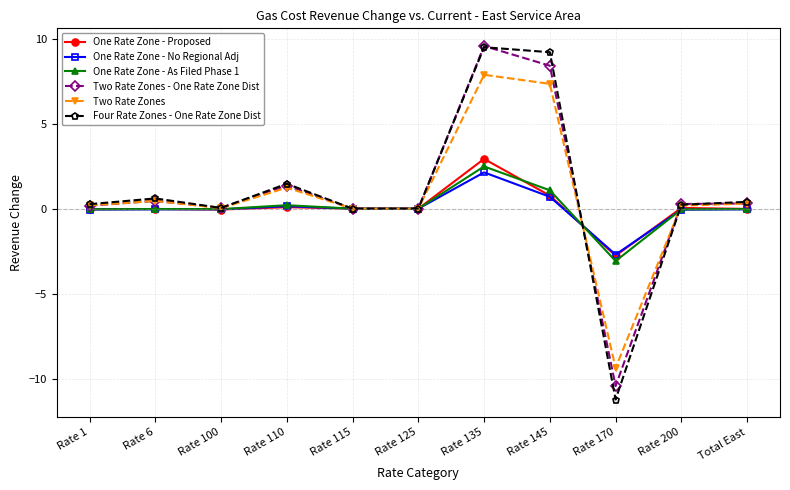

Is it true that Two Rate Zones - One Rate Zone Dist equals -13.5 at Rate 115?

False